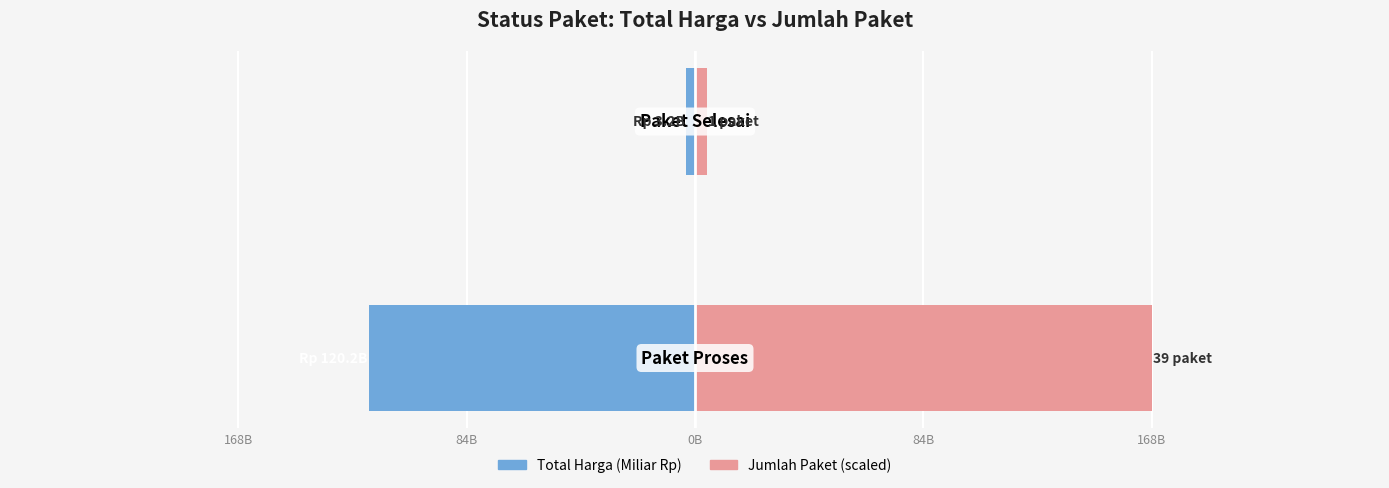

Between 84B and 168B, which is larger?

84B